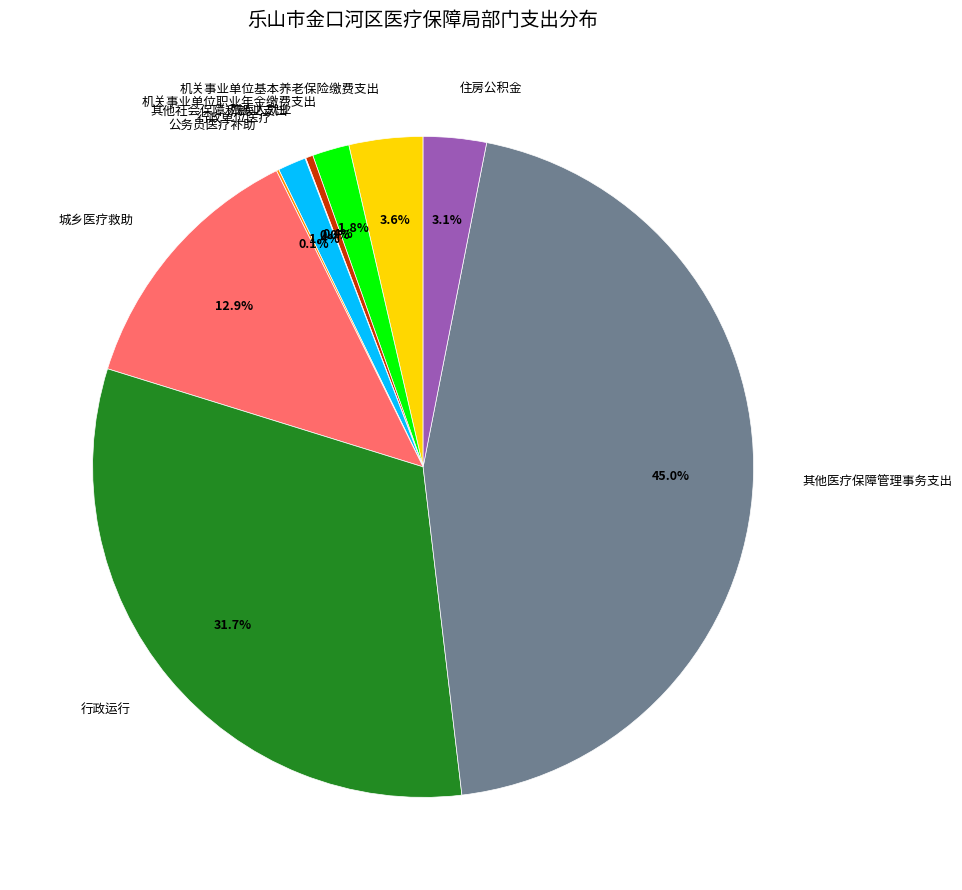

Approximately how many times larger is the value at 其他医疗保障管理事务支出 compared to 机关事业单位基本养老保险缴费支出?

12.5